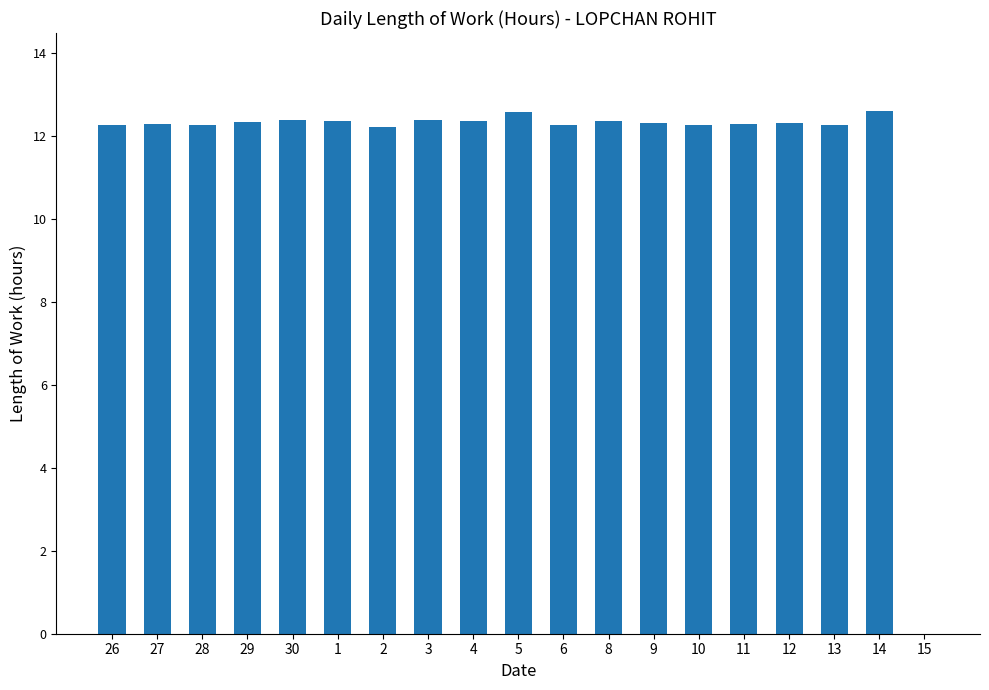

What is the greatest value displayed?

12.6